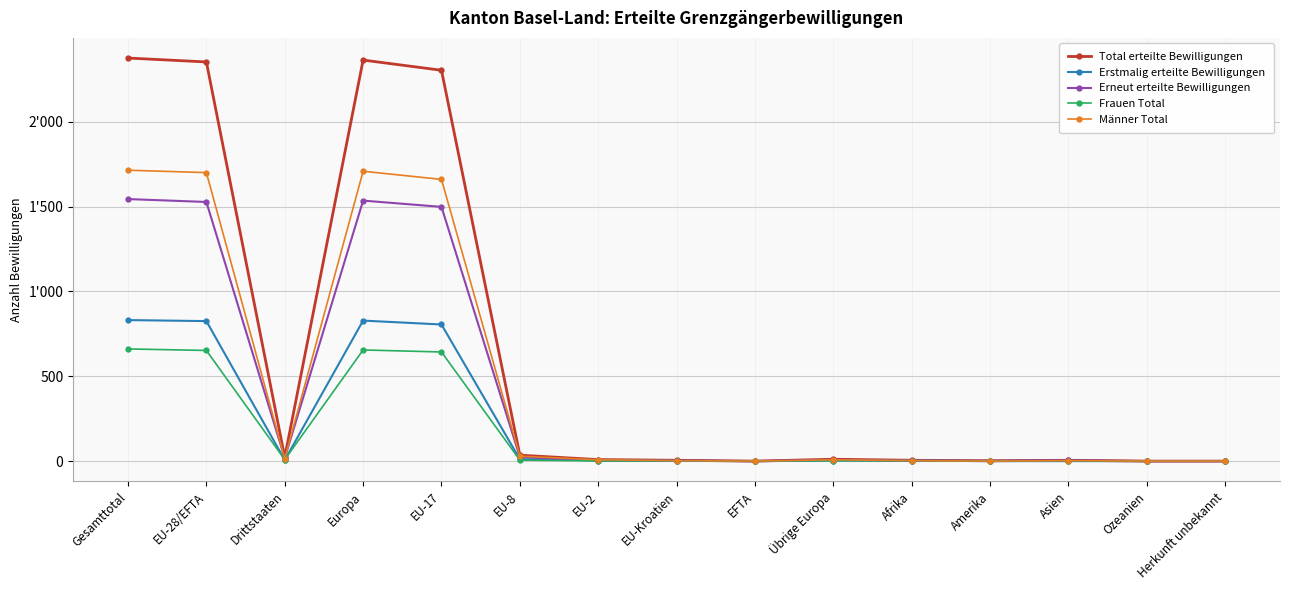

What position from the left is EU-2?

7